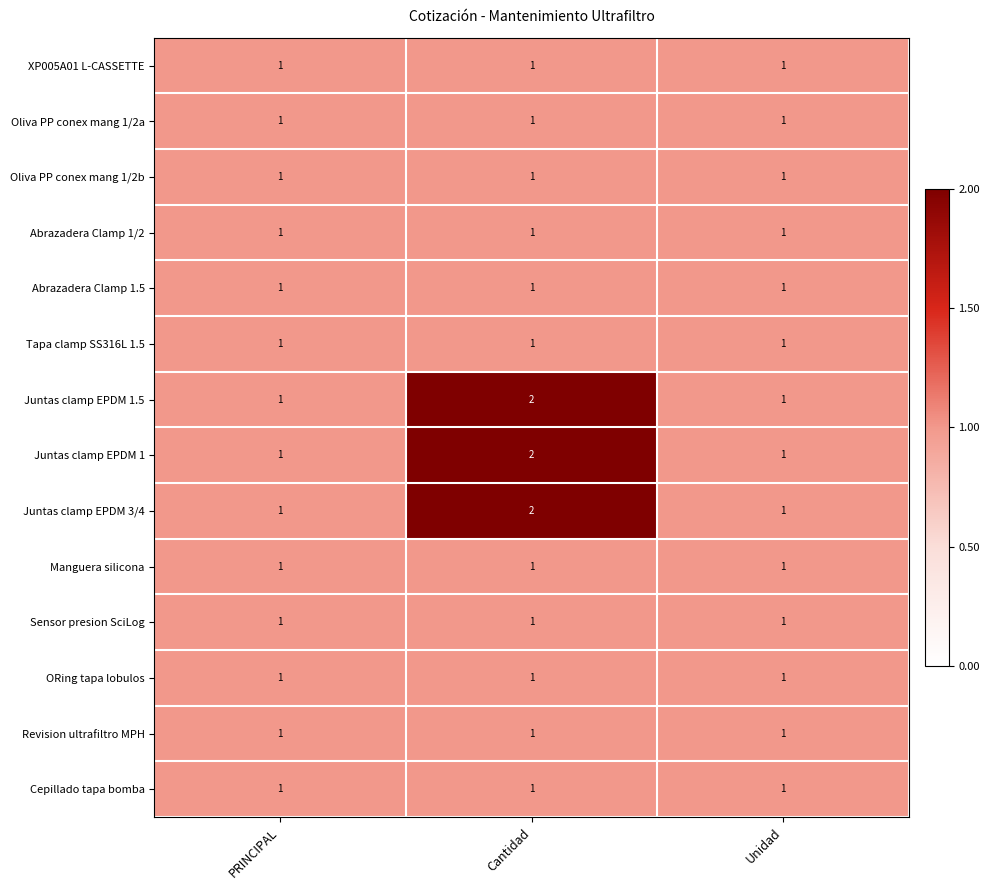

What is the sum of all Juntas clamp EPDM 3/4 values?

4